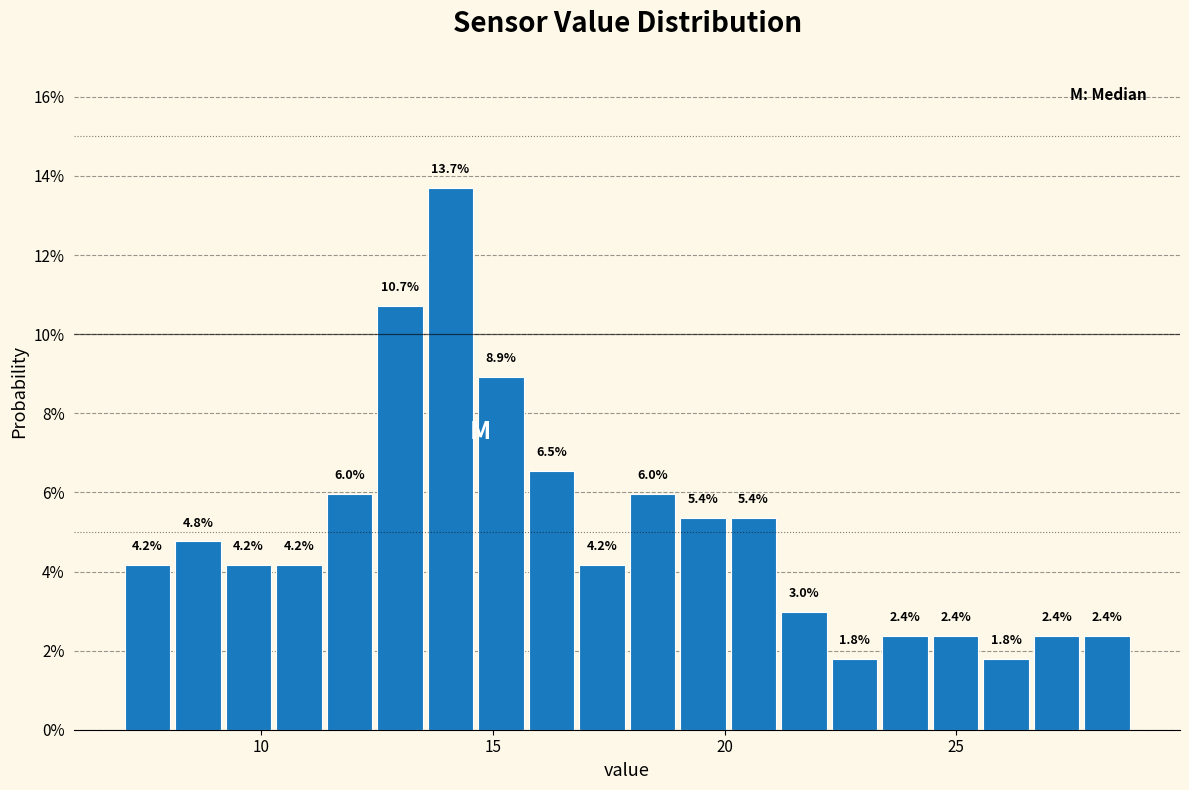

Read against the x-axis, roughly where is the centre of the tallest bar?

14.0